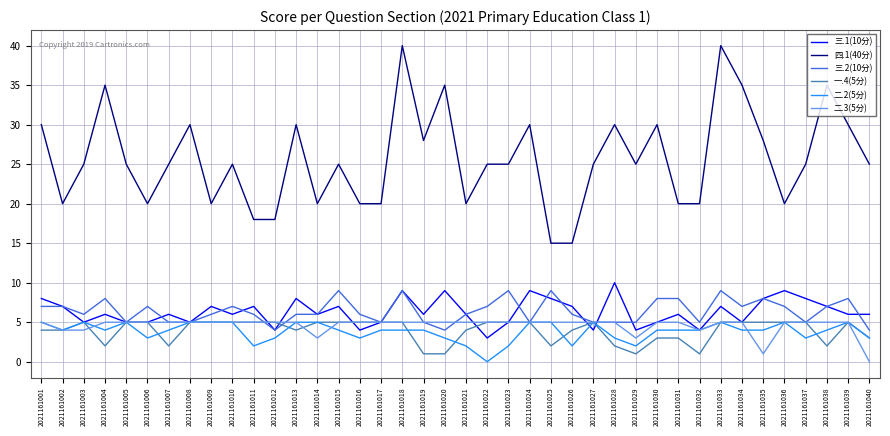

What is the maximum value shown in the chart?

40